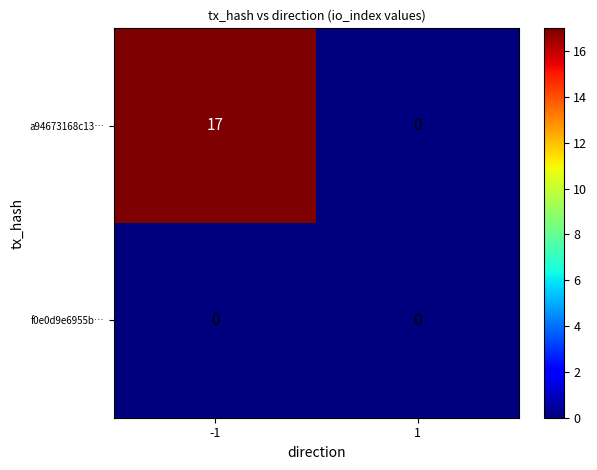

Which series changed the most between -1 and 1?

a94673168c13…